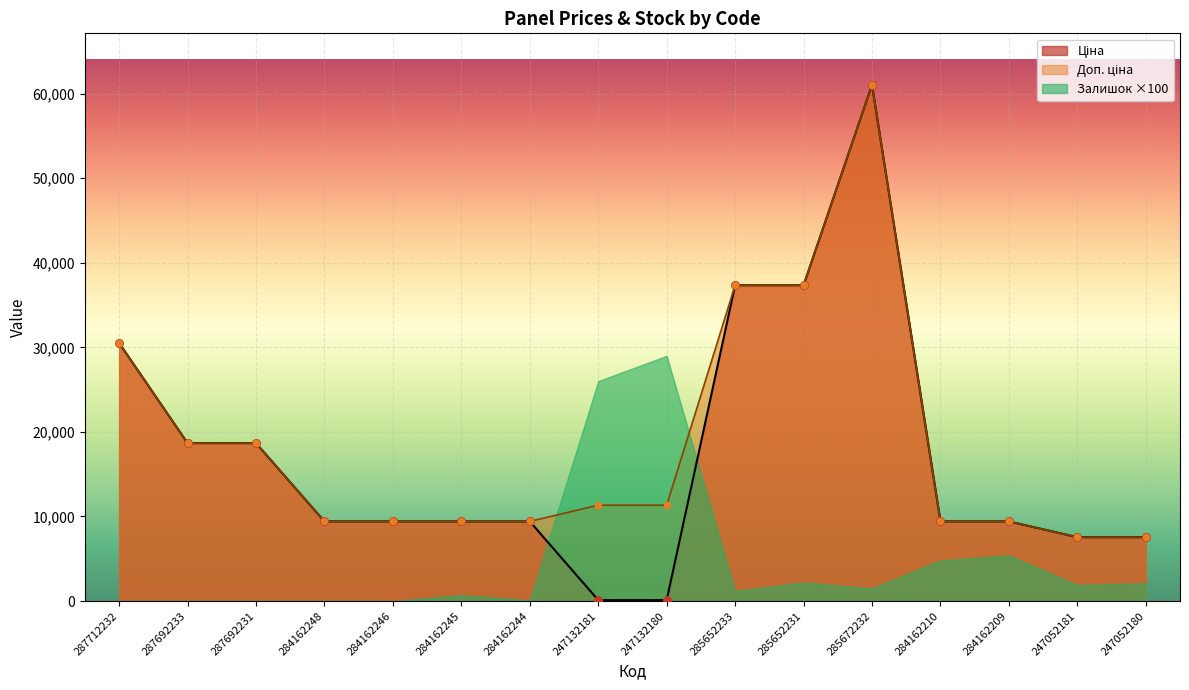

At how many categories does at least one series exceed 48807?

1